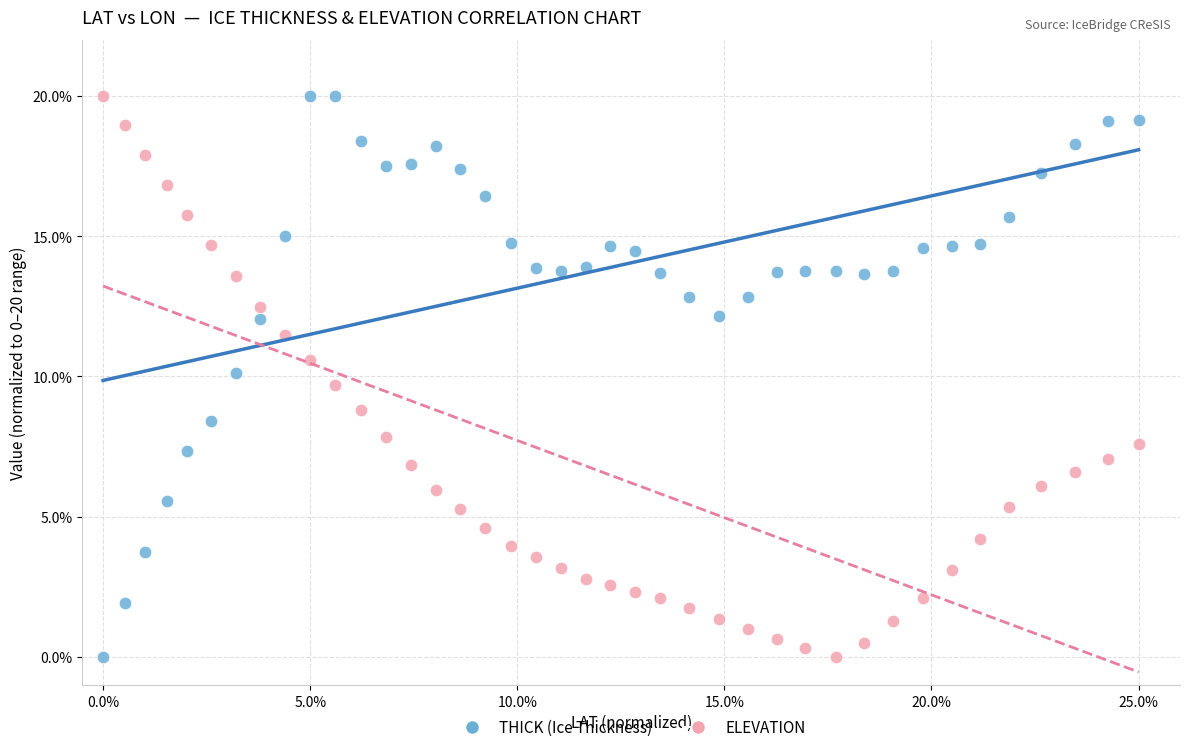

Across all data points, what is the range of X values (max minus min)?

25.0